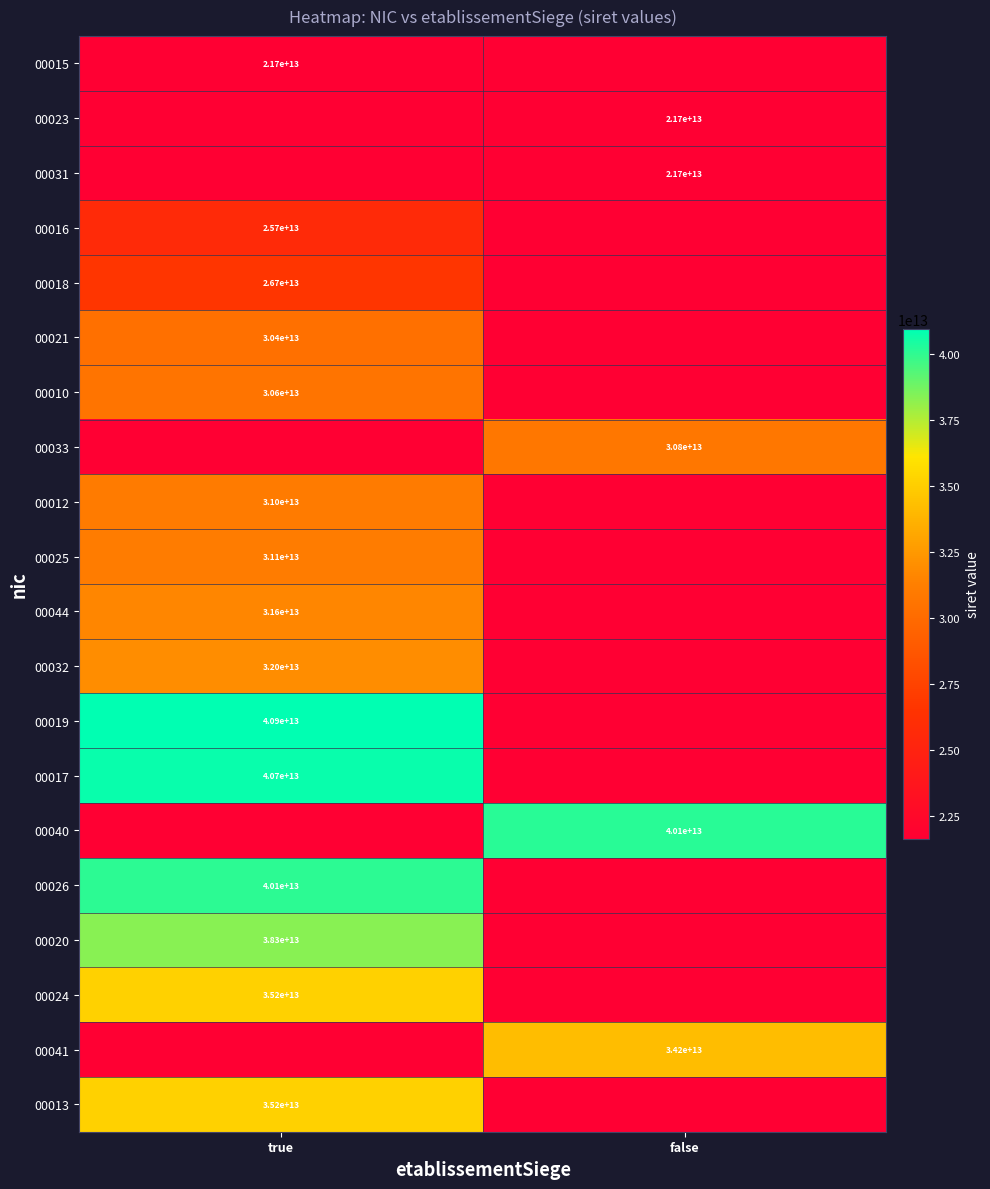

The value of 00040 at false is 64976312240627. True or false?

False